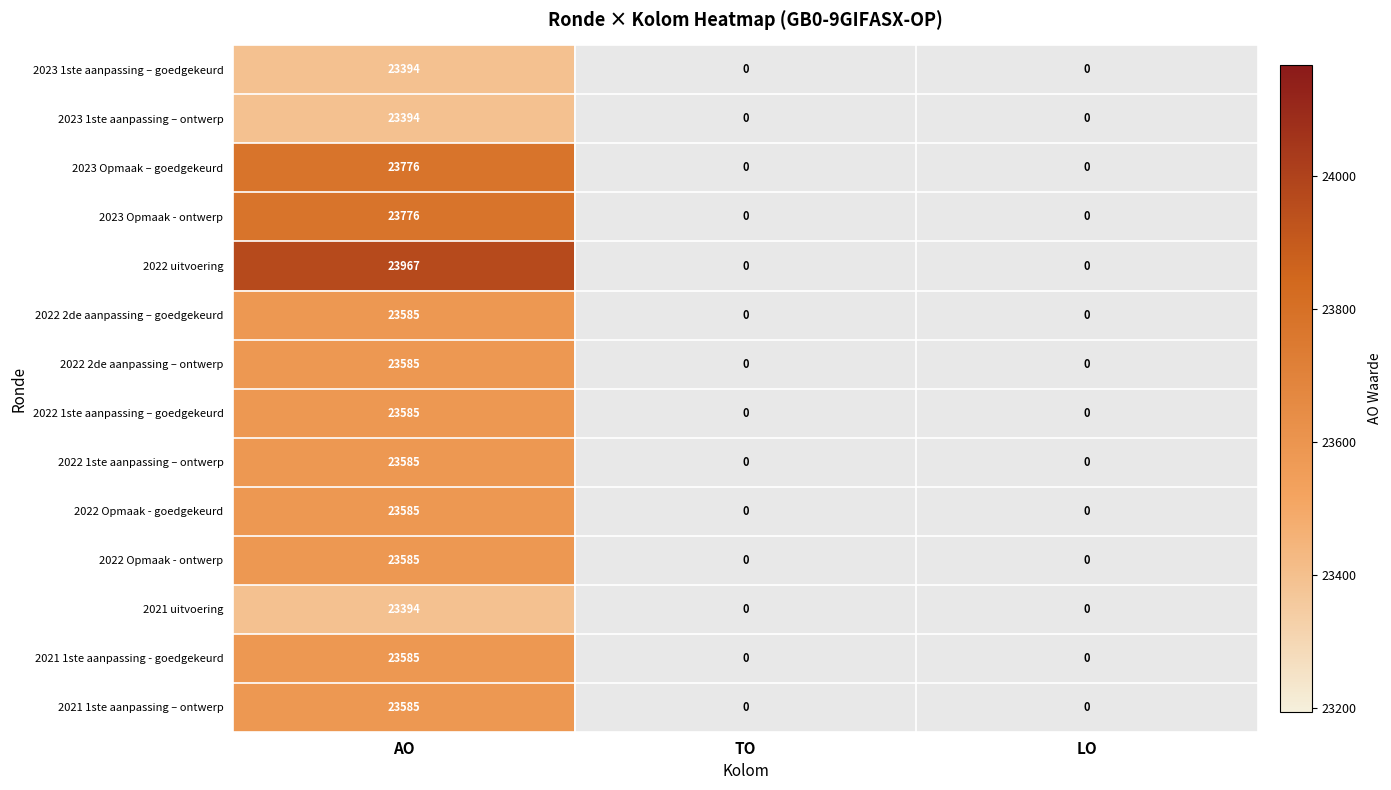

How many values in the 2022 2de aanpassing – ontwerp series exceed 0?

1